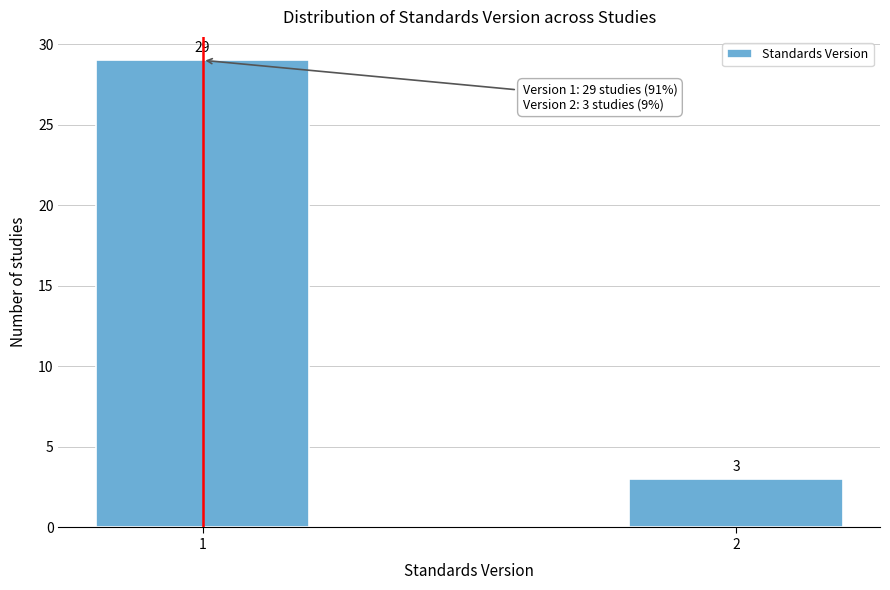

Reading left to right, list all the values displayed in this chart.

29	3